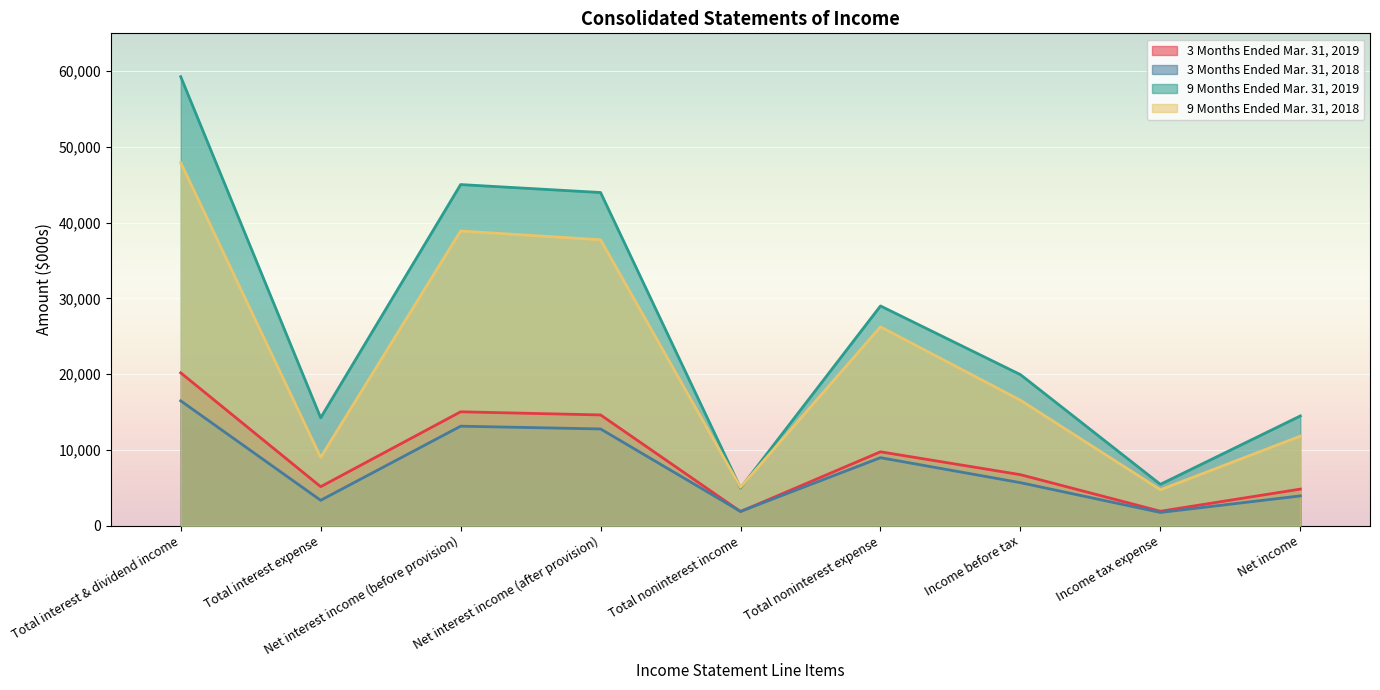

True or false: 3 Months Ended Mar. 31, 2019 has more than 0 interior local peaks.

True